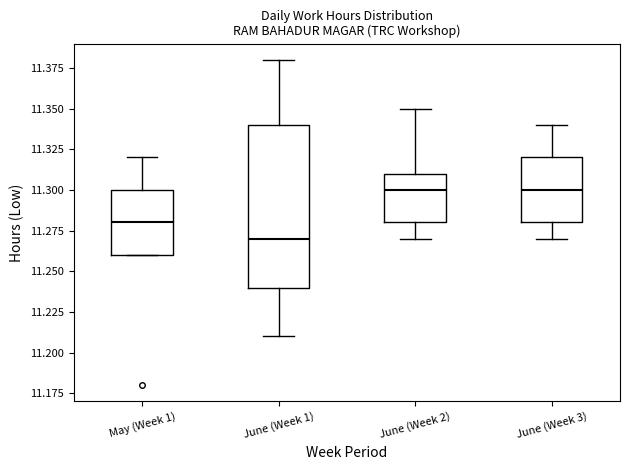

Reading left to right, transcribe this box plot: for each box, give where its median line is, the range the box spans, and where its two whiskers end, as read against the y-axis. The values are not printed on the chart, so give them approximately, as read against the axis.

May (Week 1): median 11.28, box 11.26 to 11.30, whiskers 11.26 to 11.32
June (Week 1): median 11.27, box 11.24 to 11.34, whiskers 11.21 to 11.38
June (Week 2): median 11.30, box 11.28 to 11.31, whiskers 11.27 to 11.35
June (Week 3): median 11.30, box 11.28 to 11.32, whiskers 11.27 to 11.34